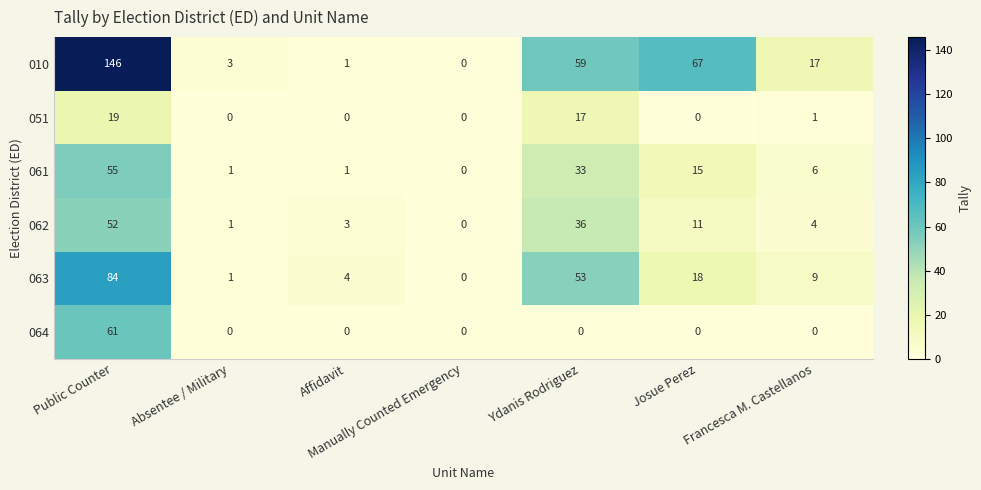

Is it true that 061 equals 6 at Francesca M. Castellanos?

True